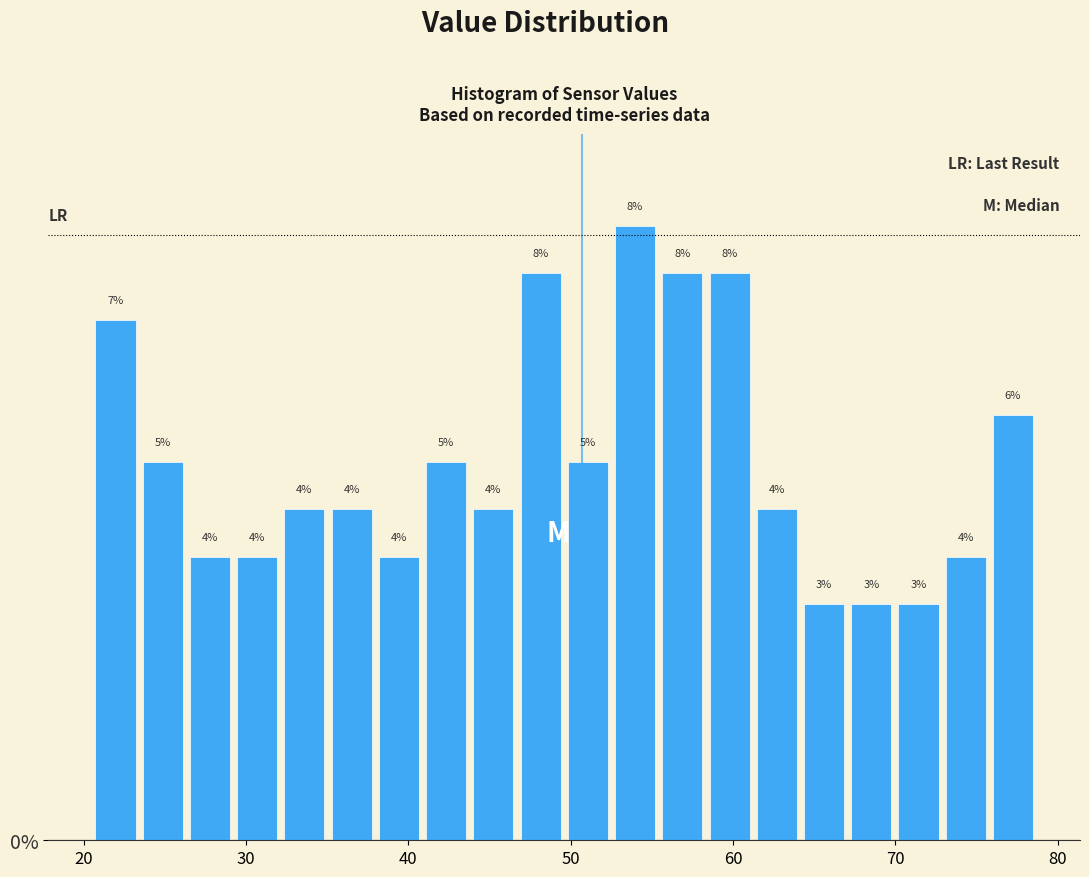

Around what value on the x-axis is the tallest bar? Give the approximate position of its centre, as read against the axis.

54